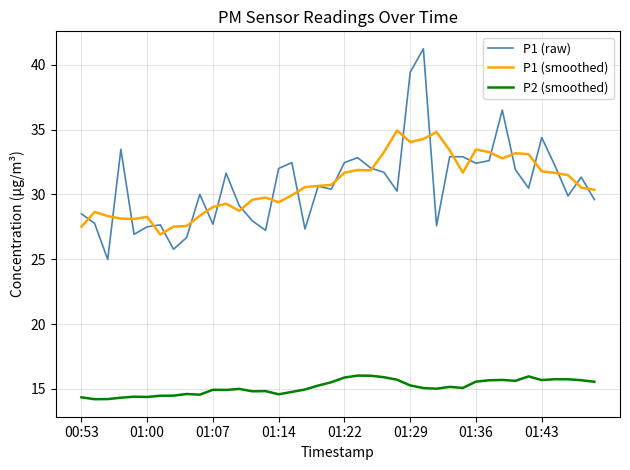

How many lines are shown in the chart?

3